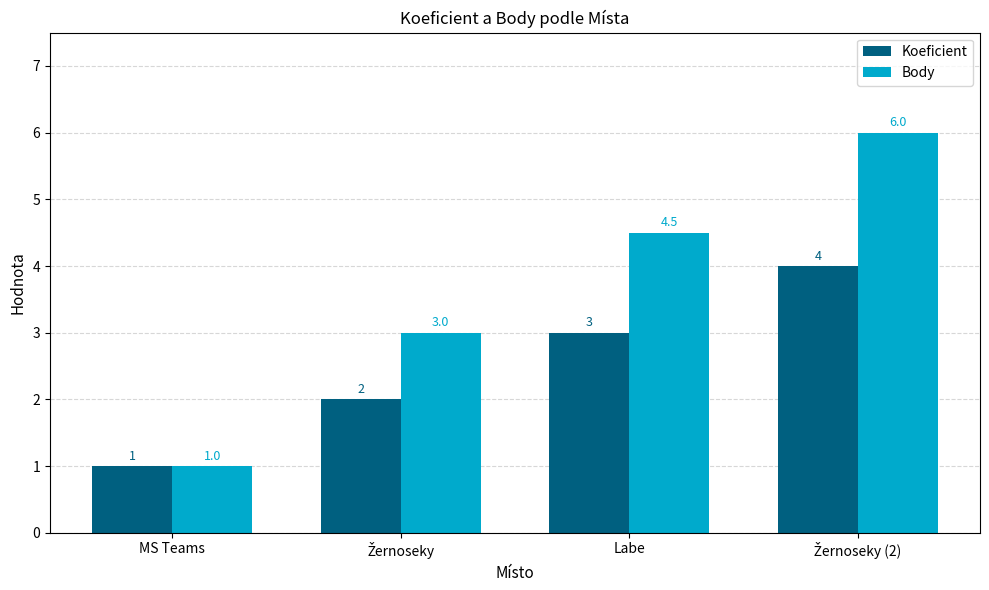

Rank the series by their maximum value, from lowest to highest.

Koeficient, Body